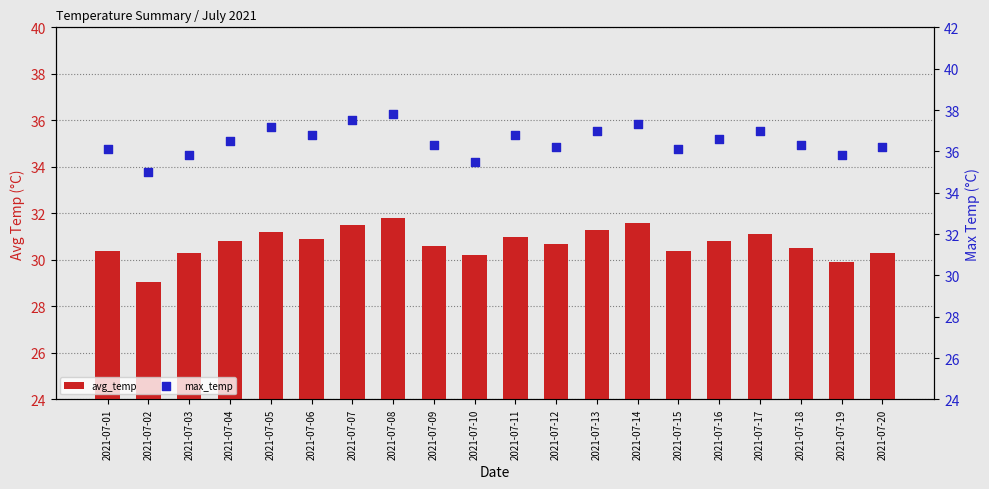

Which series reaches the minimum Y coordinate?

avg_temp